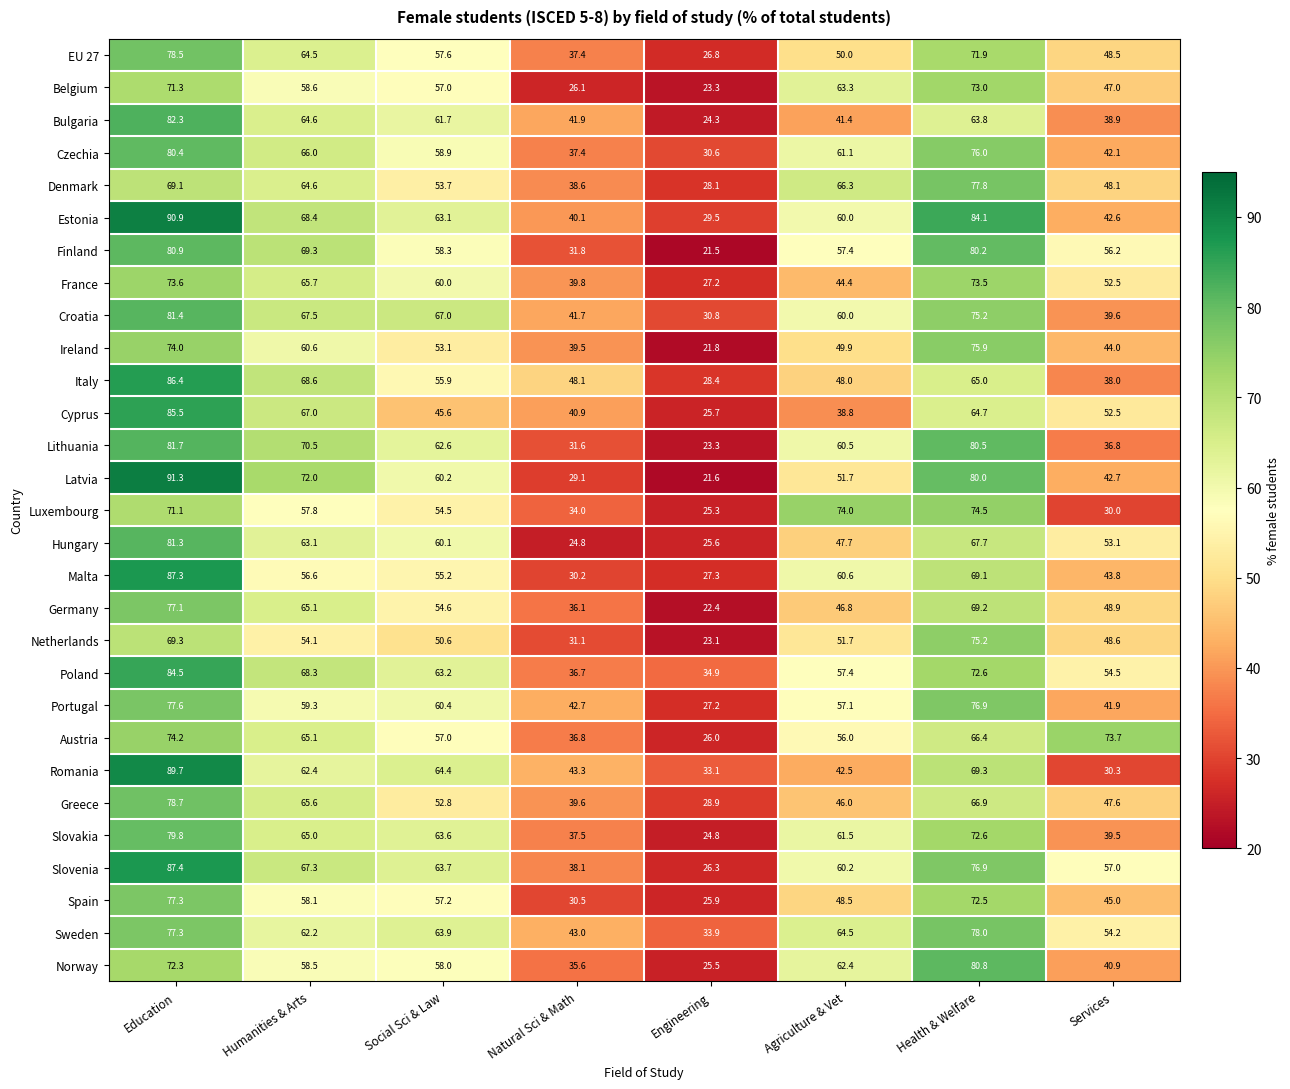

At how many categories does at least one series exceed 48?

7